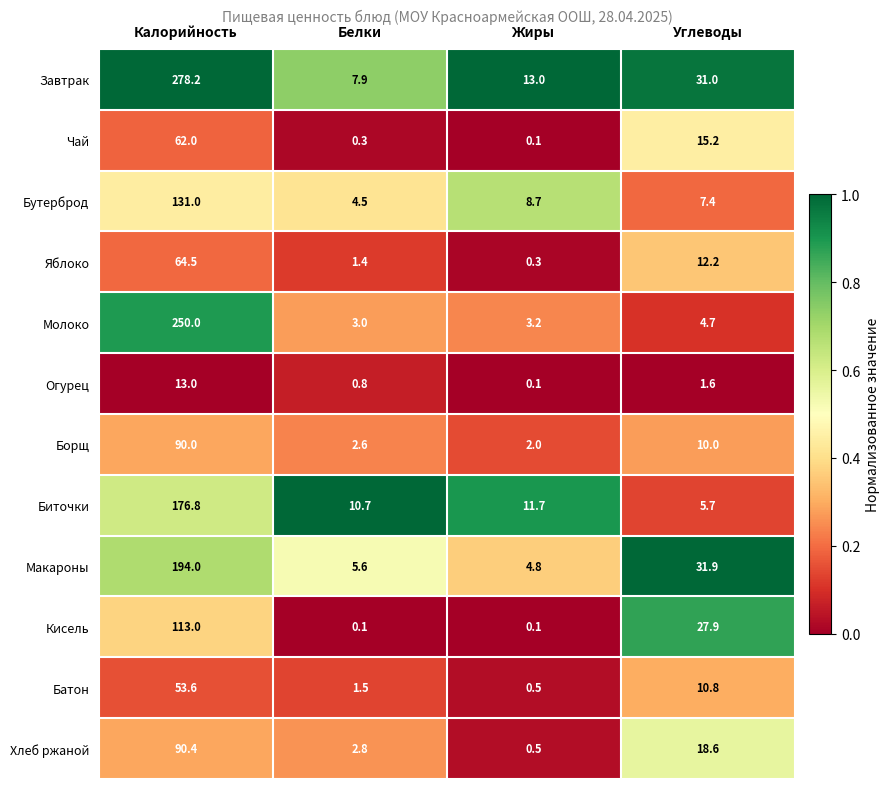

Which series has the largest range (max minus min)?

Завтрак